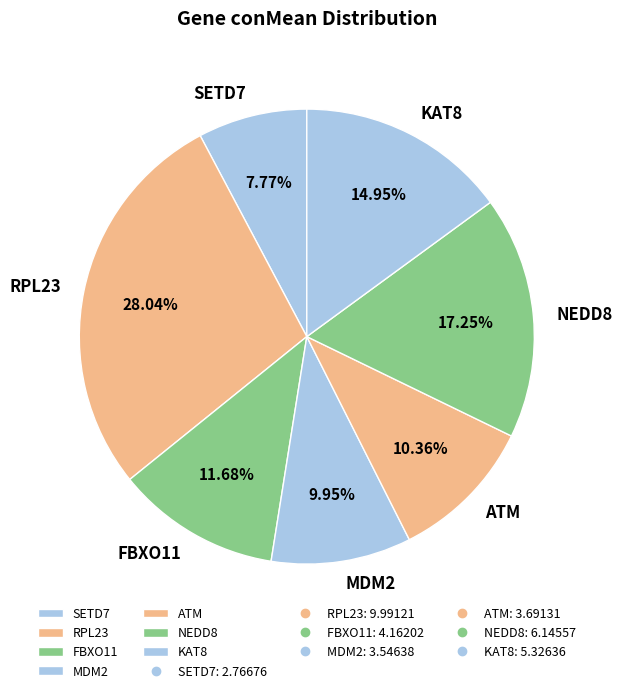

To the nearest percent, what is the difference between the largest and smallest slice percentages?

20%